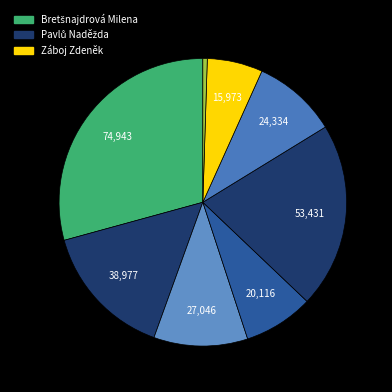

To the nearest percent, what is the average slice percentage?

12%